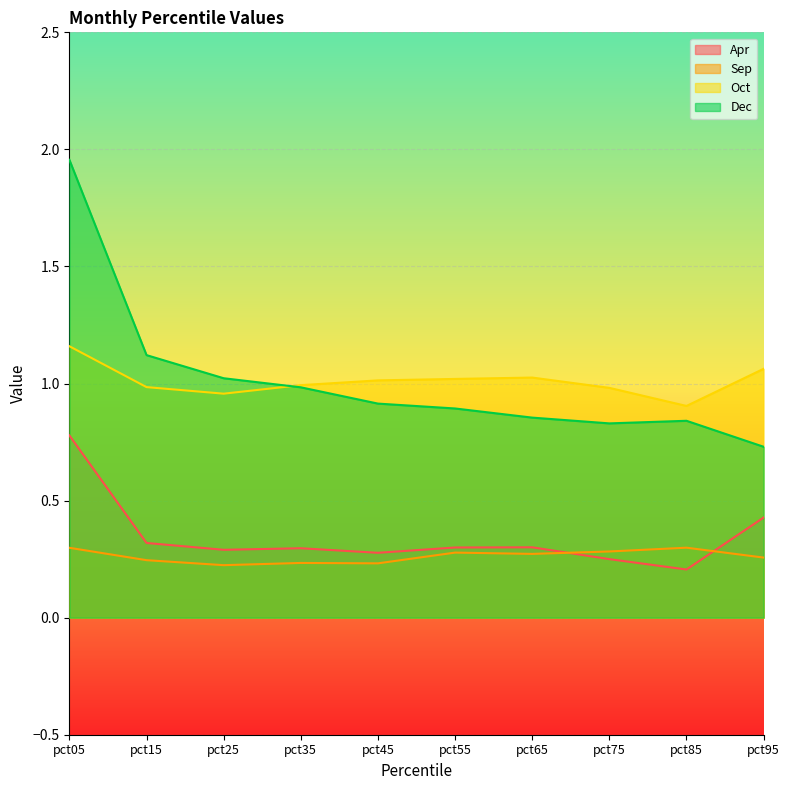

At which category does Dec reach its first local valley?

pct75